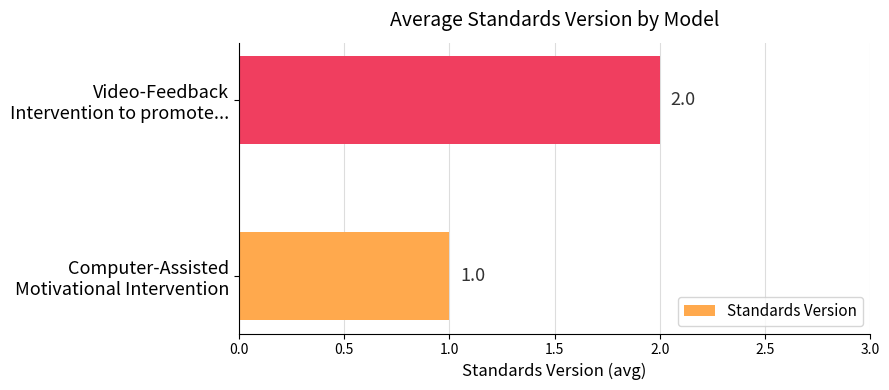

How many distinct data groups are displayed?

1